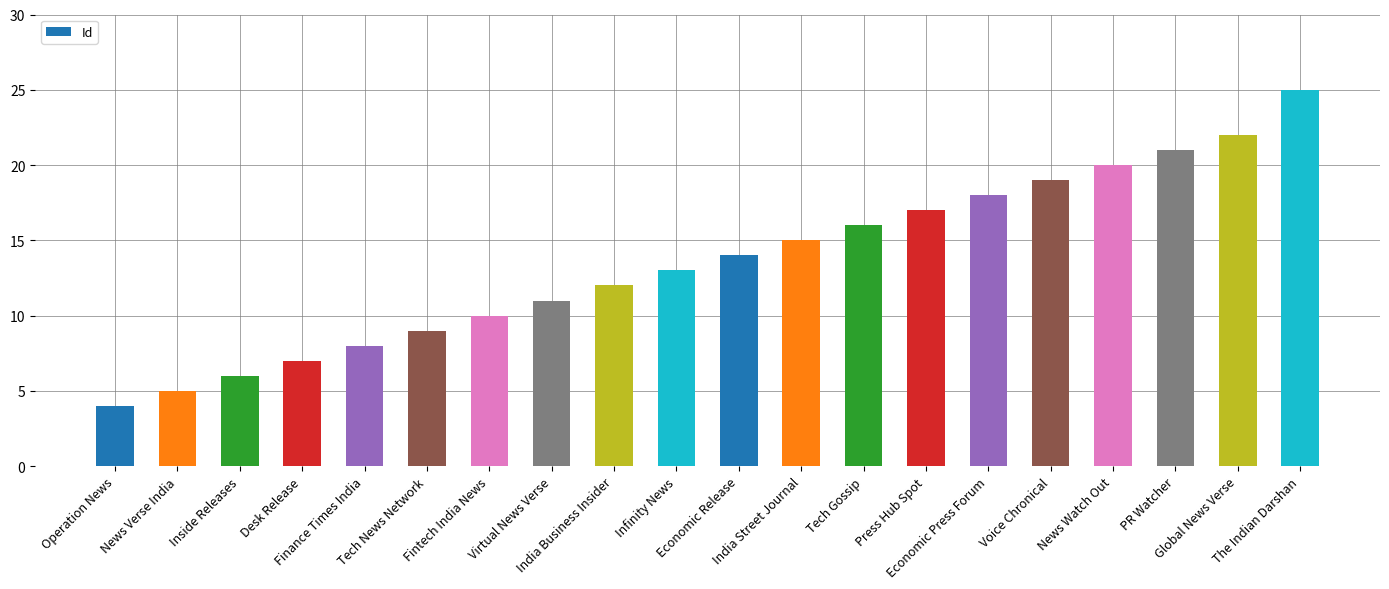

Rank the categories by value from highest to lowest.

The Indian Darshan, Global News Verse, PR Watcher, News Watch Out, Voice Chronical, Economic Press Forum, Press Hub Spot, Tech Gossip, India Street Journal, Economic Release, Infinity News, India Business Insider, Virtual News Verse, Fintech India News, Tech News Network, Finance Times India, Desk Release, Inside Releases, News Verse India, Operation News